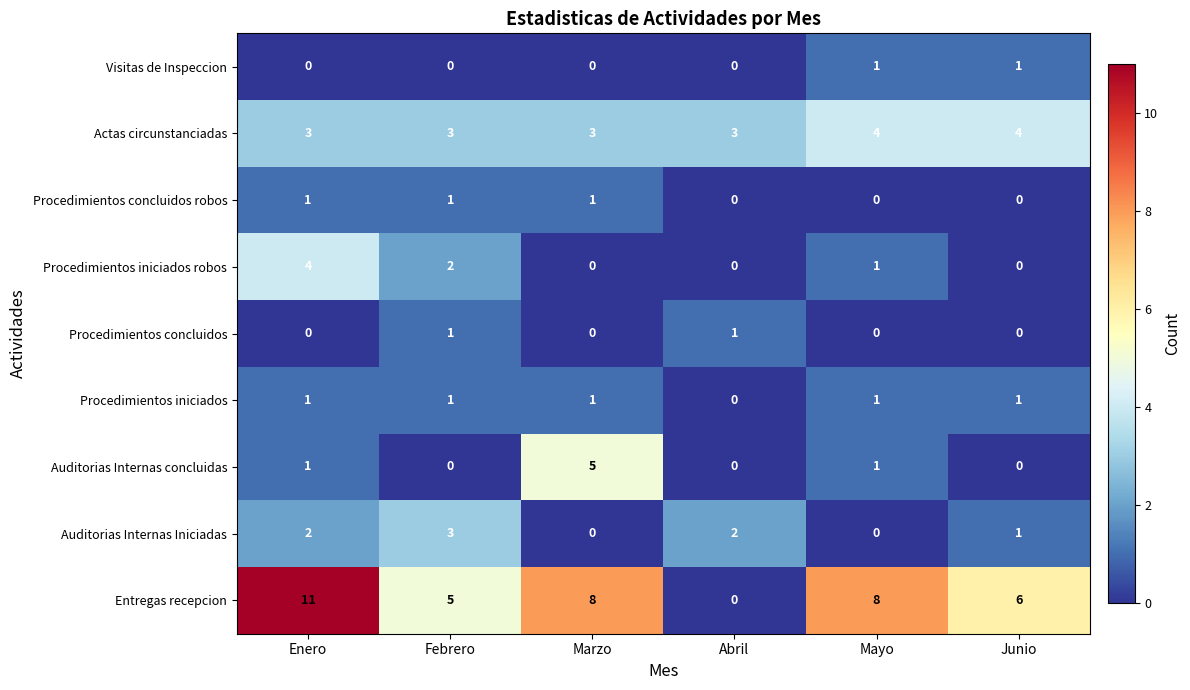

What is the difference between the maximum and minimum values in the Entregas recepcion series?

11